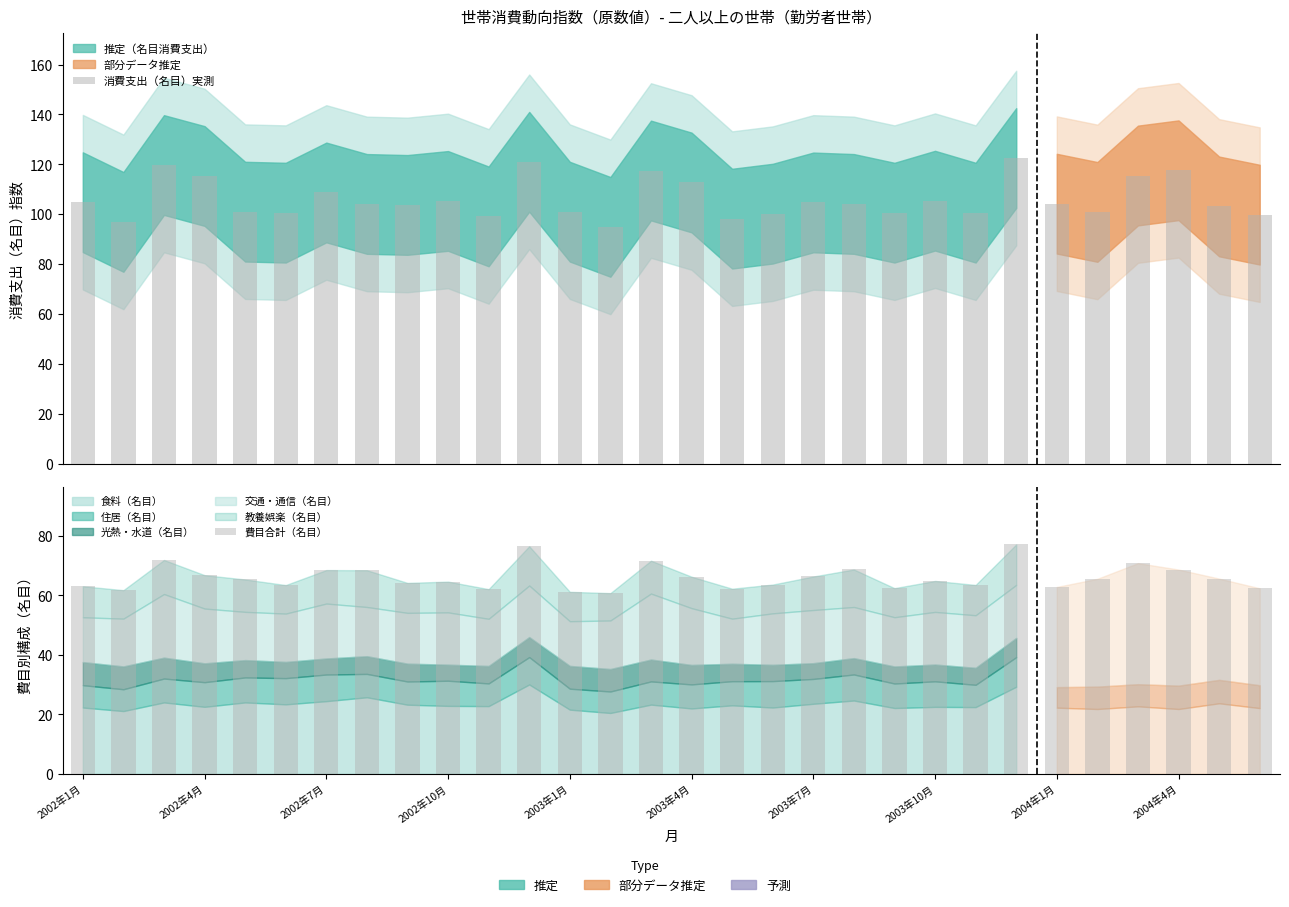

Reading left to right, list all the values displayed in this chart.

消費支出（名目）実測: 104.8	96.9	119.7	115.3	101.0	100.6	108.7	104.1	103.7	105.3	99.1	121.0	101.0	94.9	117.5	112.7	98.2	100.2	104.7	104.1	100.6	105.4	100.6	122.5	104.2	100.9	115.5	117.6	103.1	99.8
費目合計（名目）: 63.1	61.8	71.9	66.8	65.3	63.5	68.5	68.4	64.2	64.6	62.1	76.5	61.2	60.8	71.7	66.3	62.2	63.6	66.3	68.7	62.4	64.8	63.5	77.1	62.8	65.6	70.8	68.7	65.6	62.4